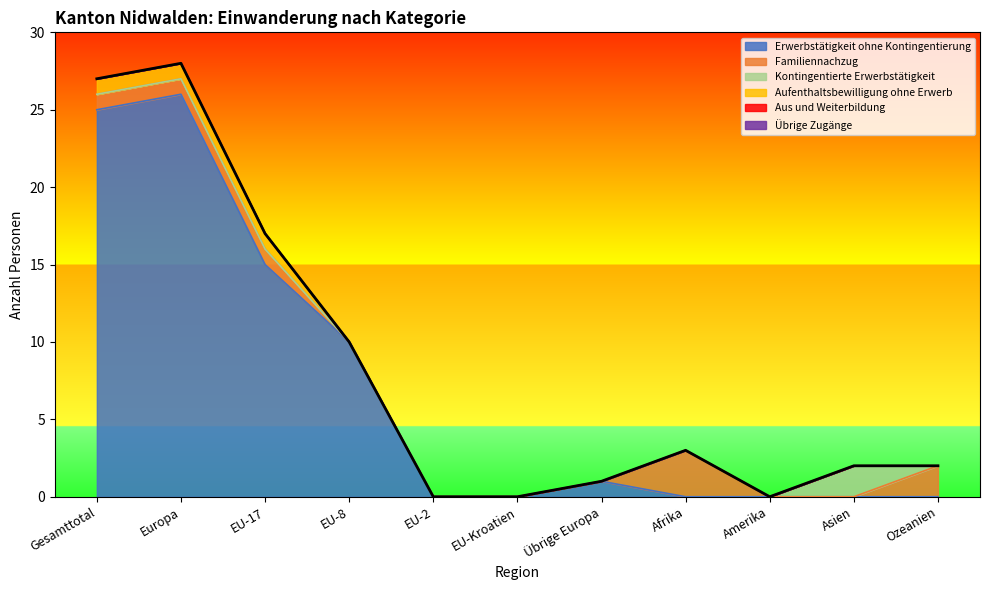

Reading right to left, list all the values displayed in this chart.

Erwerbstätigkeit ohne Kontingentierung: 0	0	0	0	1	0	0	10	15	26	25
Familiennachzug: 2	0	0	3	0	0	0	0	1	1	1
Kontingentierte Erwerbstätigkeit: 0	2	0	0	0	0	0	0	0	0	0
Aufenthaltsbewilligung ohne Erwerb: 0	0	0	0	0	0	0	0	1	1	1
Aus und Weiterbildung: 0	0	0	0	0	0	0	0	0	0	0
Übrige Zugänge: 0	0	0	0	0	0	0	0	0	0	0